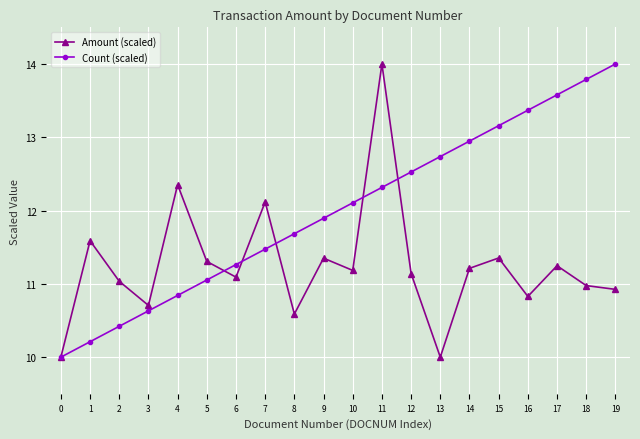

Rank the series by their average value, from lowest to highest.

Amount (scaled), Count (scaled)